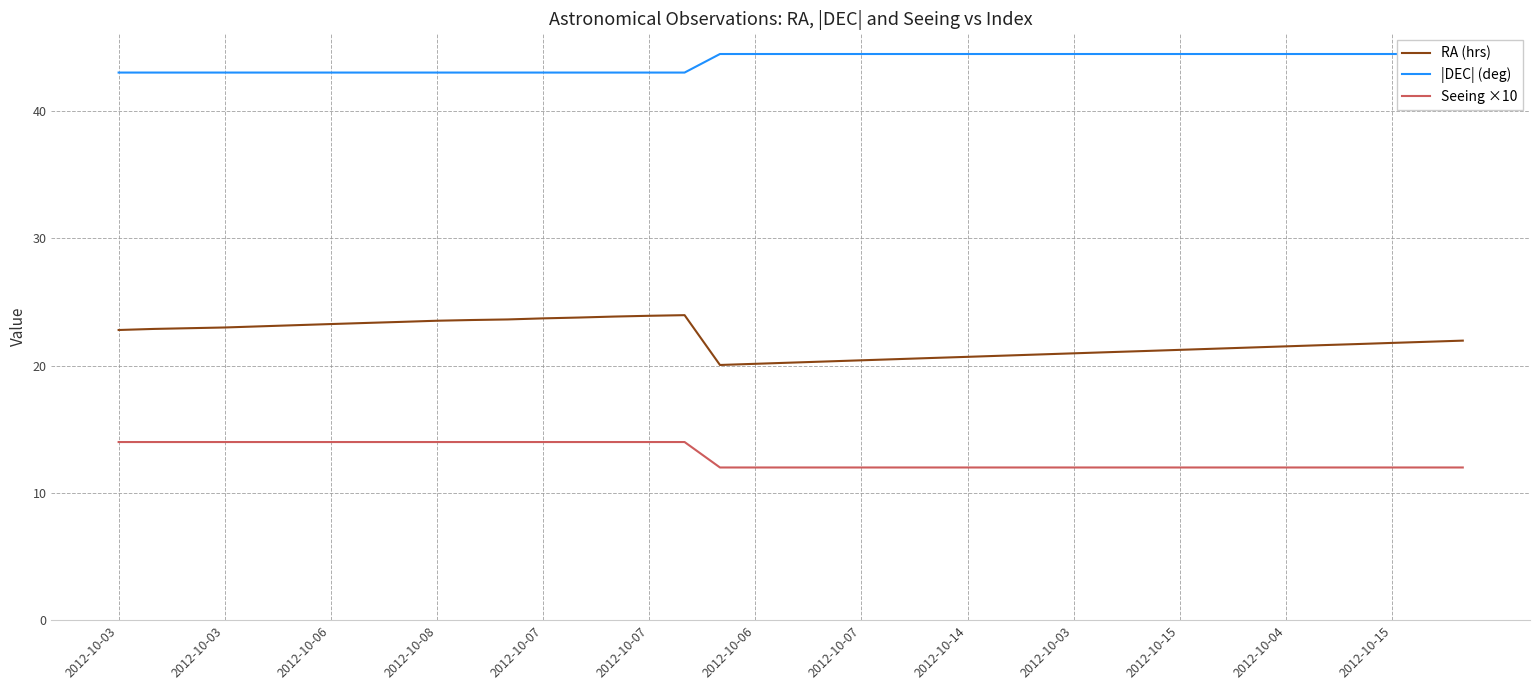

What is the difference between the highest and lowest values at 2012-10-03?

29.0